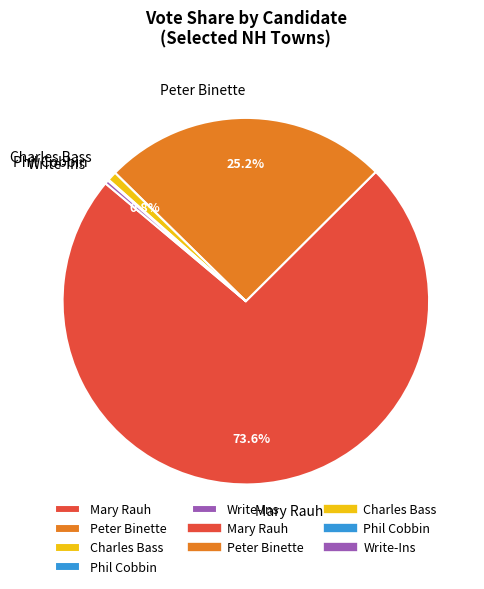

Is there any slice that represents more than half of the pie?

Yes